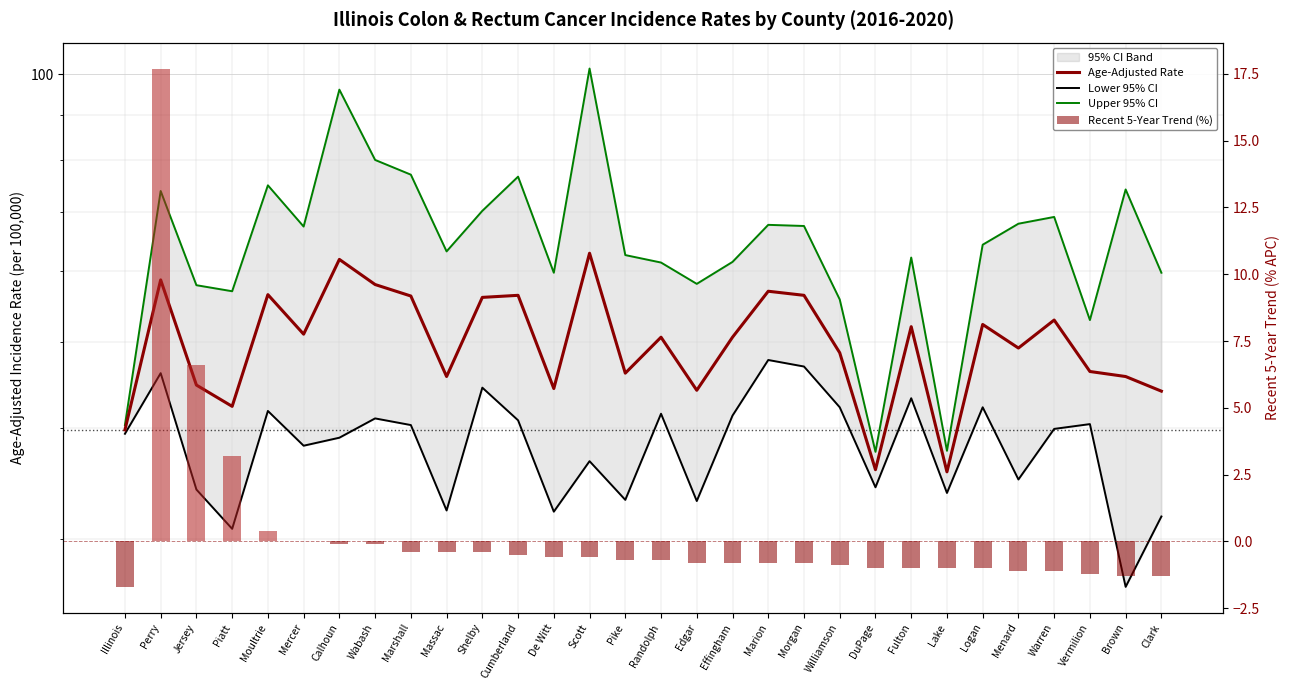

Between Wabash and Brown, which series saw the biggest shift?

Lower 95% CI